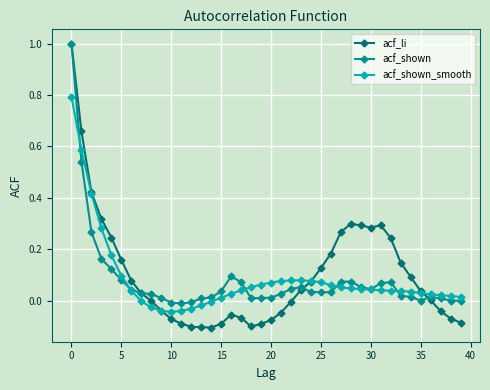

What are all the series names shown in the legend?

acf_li, acf_shown, acf_shown_smooth